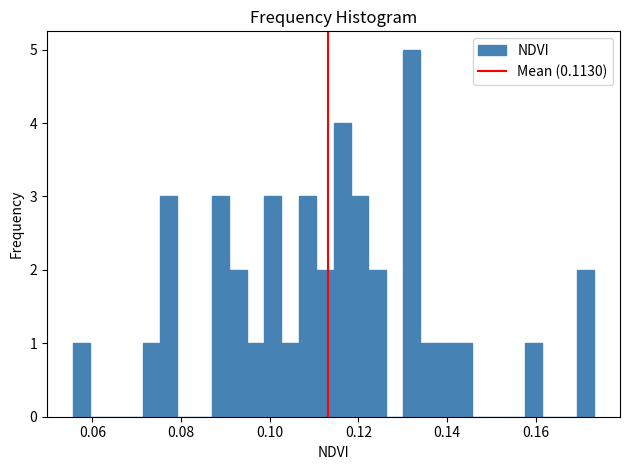

Around what value on the x-axis is the tallest bar? Give the approximate position of its centre, as read against the axis.

0.132